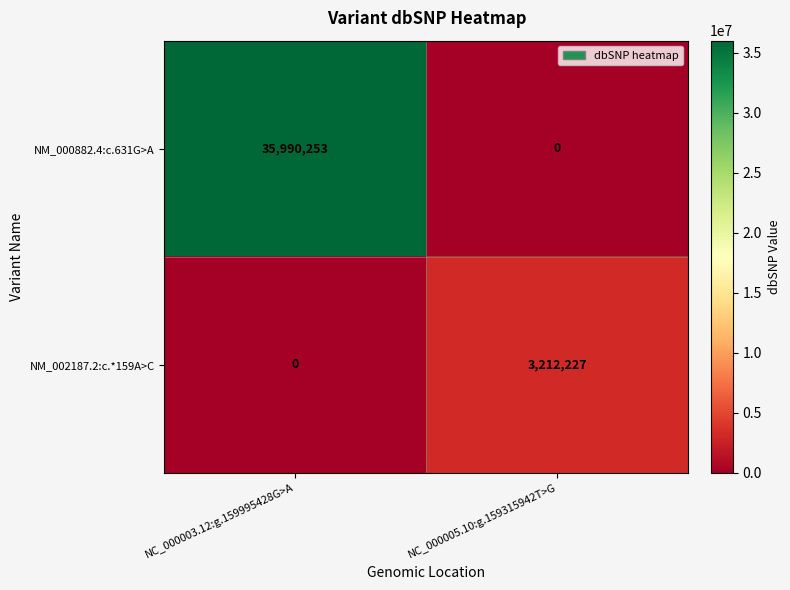

Which series changed the most between NC_000003.12:g.159995428G>A and NC_000005.10:g.159315942T>G?

NM_000882.4:c.631G>A